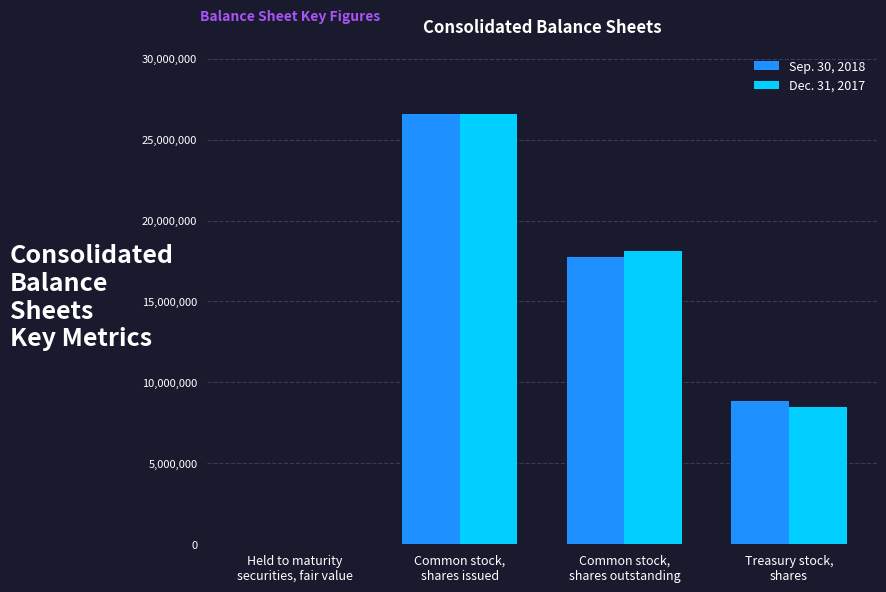

Where is Sep. 30, 2018 nearest to the value 13323578?

Common stock,
shares outstanding